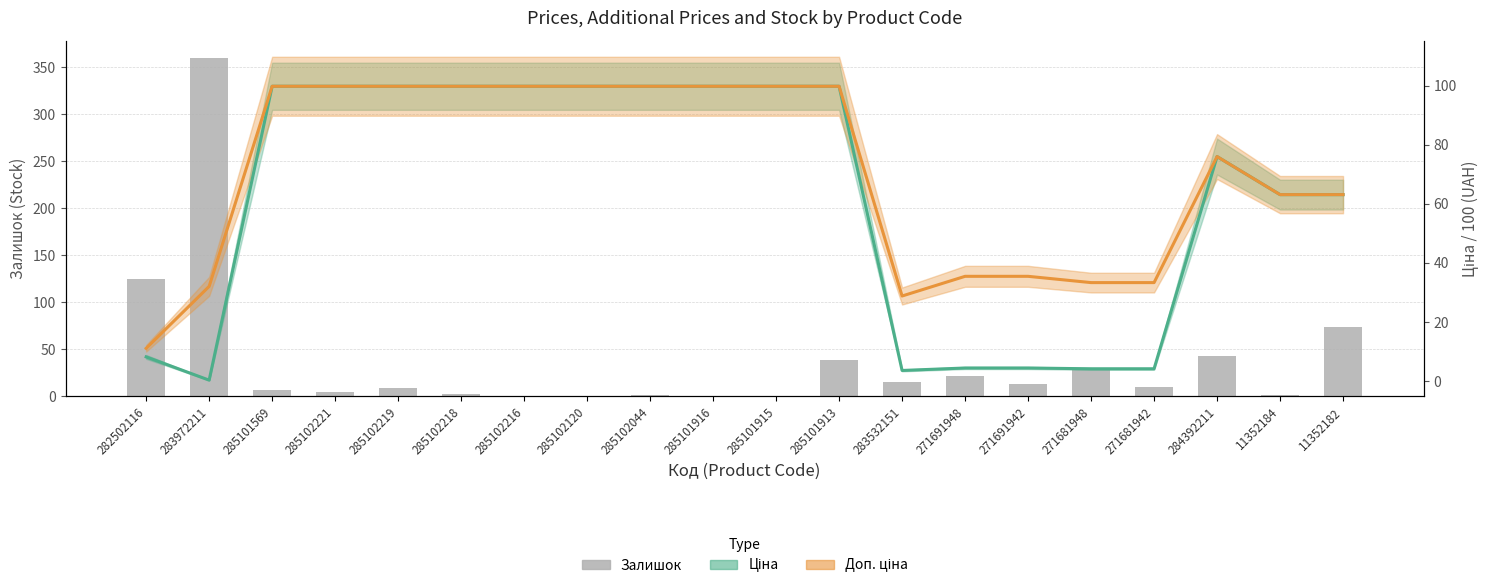

At which label does Доп. ціна first exceed 99?

285101569